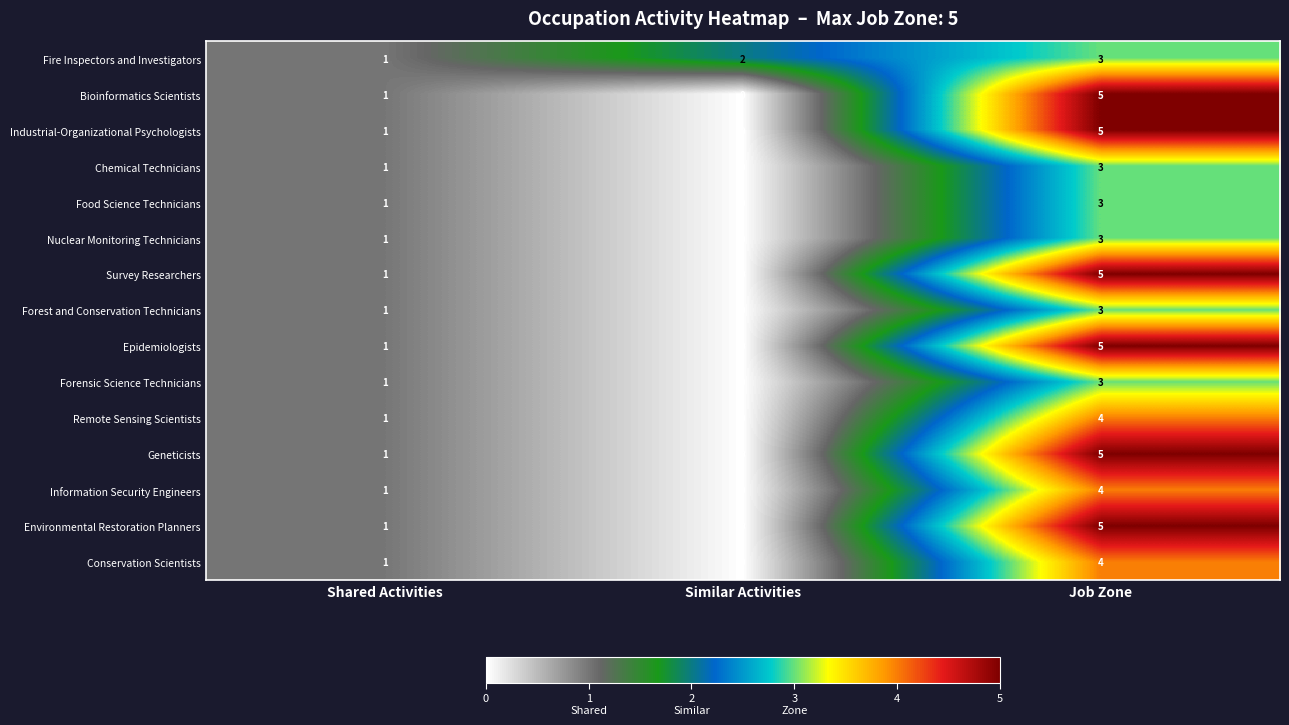

What is the total value across all series at Shared Activities?

15